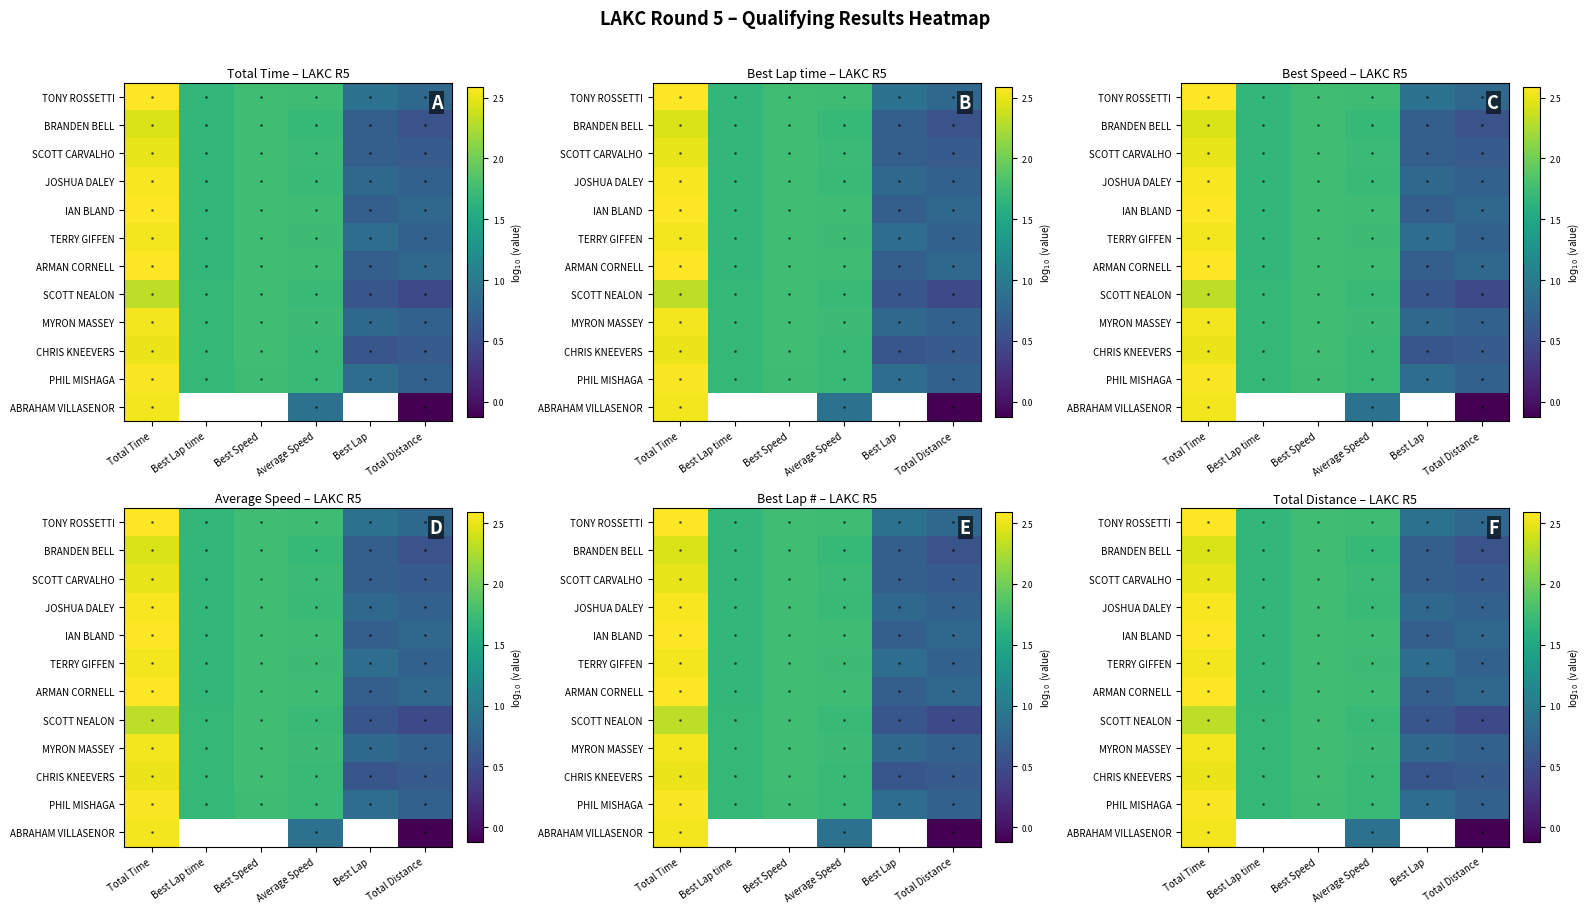

What is the difference between the PHIL MISHAGA values at Total Distance and Total Time?

1.9